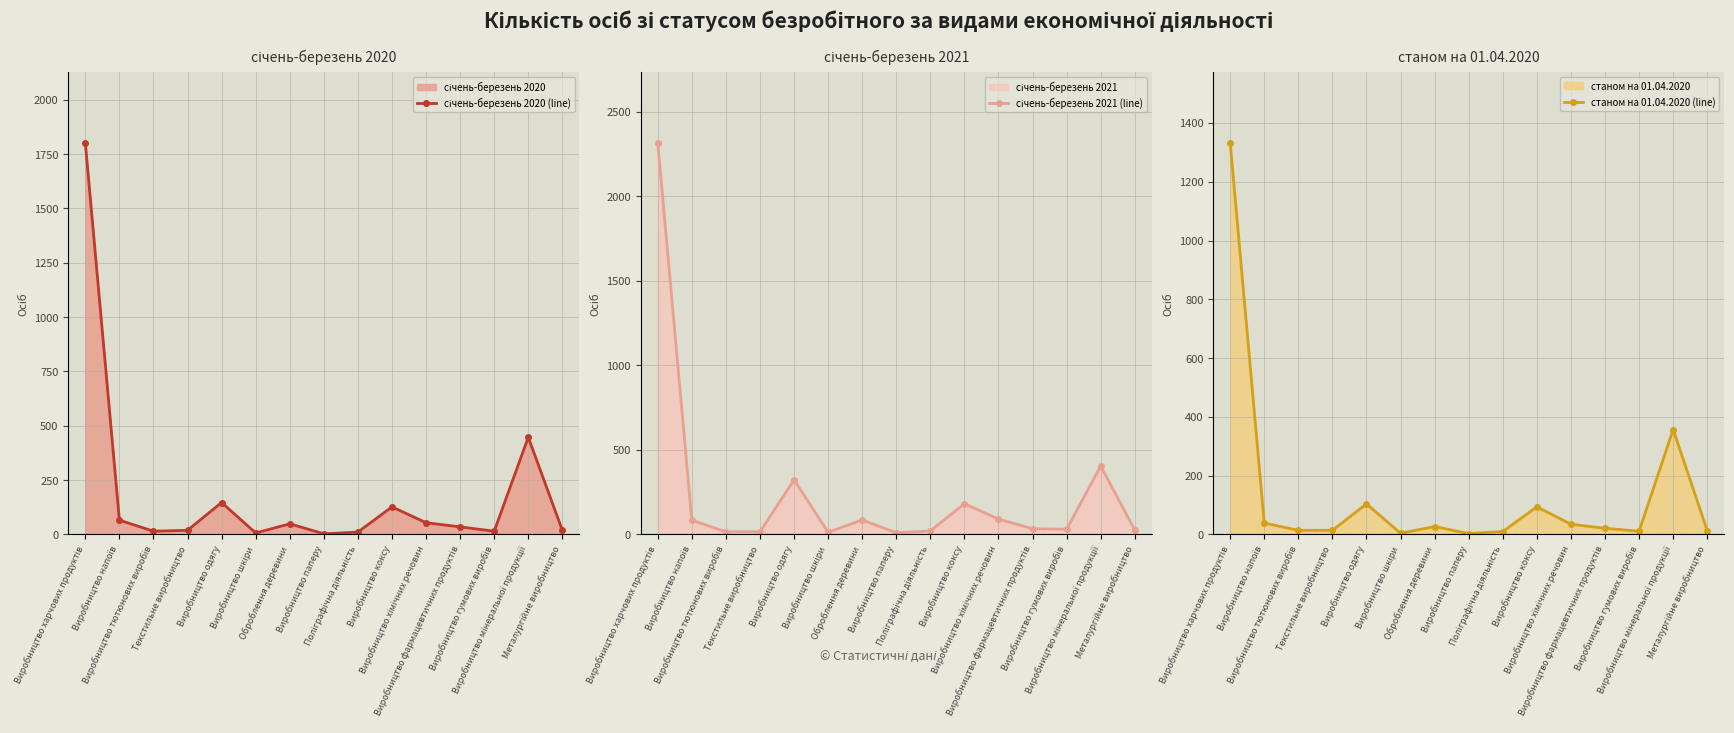

Rank the categories by січень-березень 2021 (line) value from highest to lowest.

Виробництво харчових продуктів, Виробництво мінеральної продукції, Виробництво одягу, Виробництво коксу, Виробництво хімічних речовин, Оброблення деревини, Виробництво напоїв, Виробництво фармацевтичних продуктів, Виробництво гумових виробів, Металургійне виробництво, Поліграфічна діяльність, Виробництво тютюнових виробів, Текстильне виробництво, Виробництво шкіри, Виробництво паперу